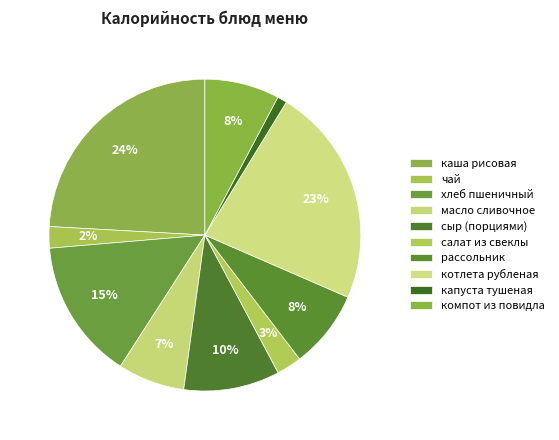

Does any single category account for the majority?

No